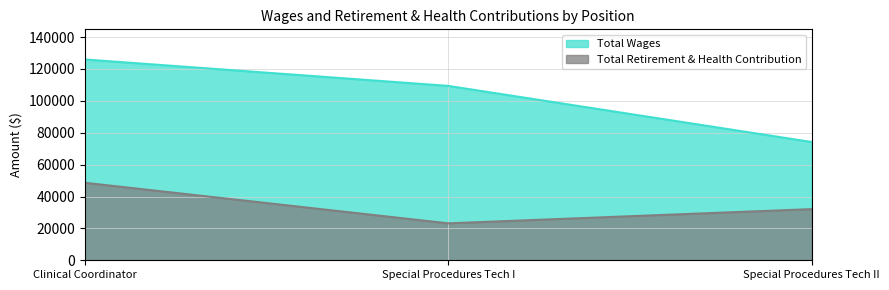

Reading left to right, transcribe all the data shown in this chart.

Total Wages: Clinical Coordinator=125955	Special Procedures Tech I=109376	Special Procedures Tech II=74181
Total Retirement & Health Contribution: Clinical Coordinator=48617	Special Procedures Tech I=23166	Special Procedures Tech II=32088